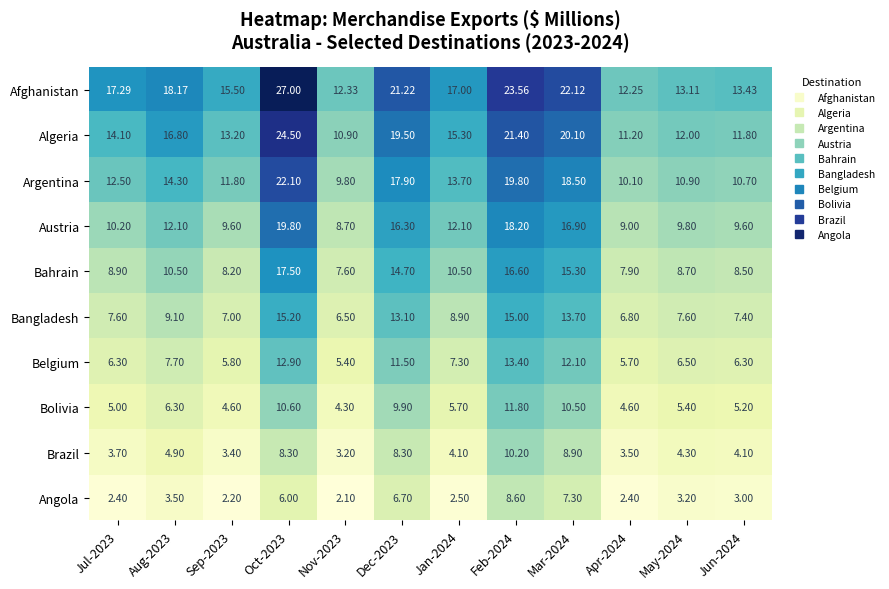

At Mar-2024, list the series in order from largest to smallest.

Afghanistan, Algeria, Argentina, Austria, Bahrain, Bangladesh, Belgium, Bolivia, Brazil, Angola